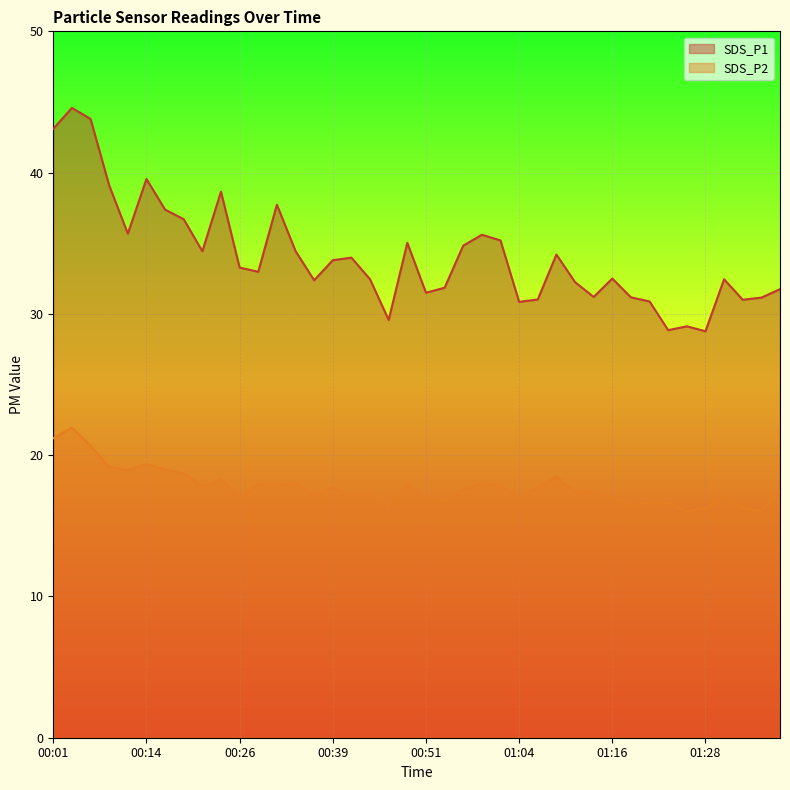

Which series has the largest total across all categories?

SDS_P1